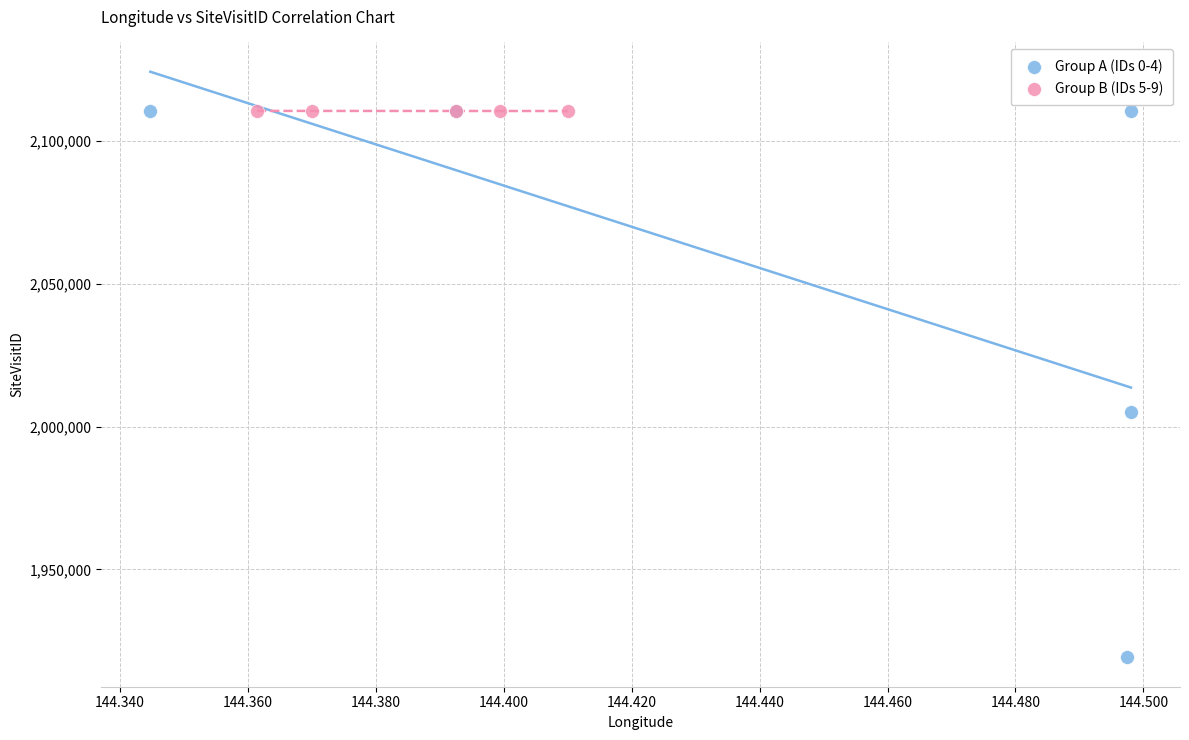

Which series reaches the minimum Y coordinate?

Group A (IDs 0-4)